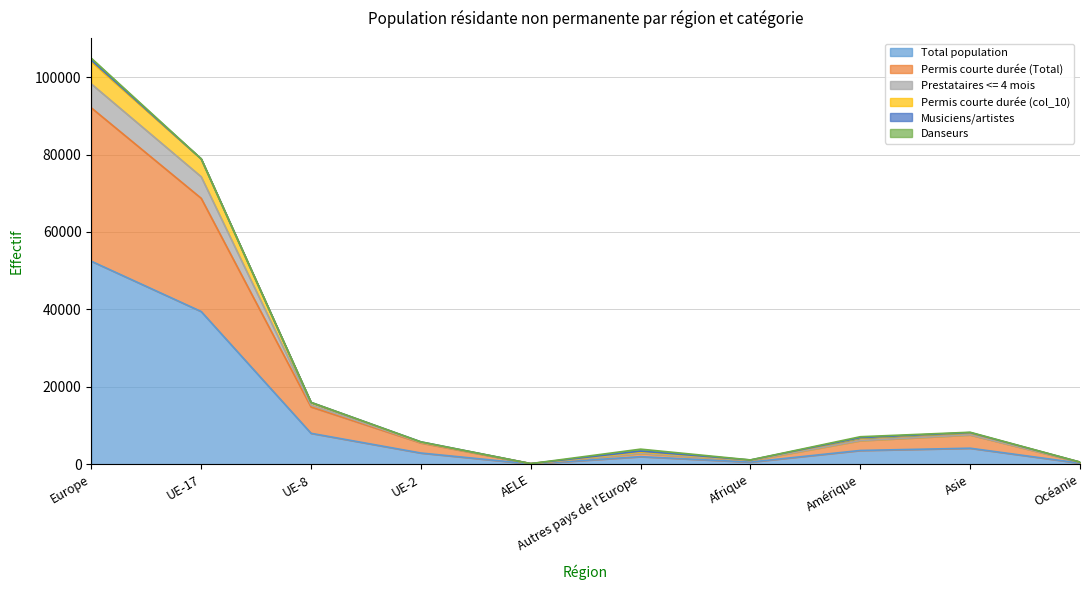

What is the maximum value for Total population?

52443